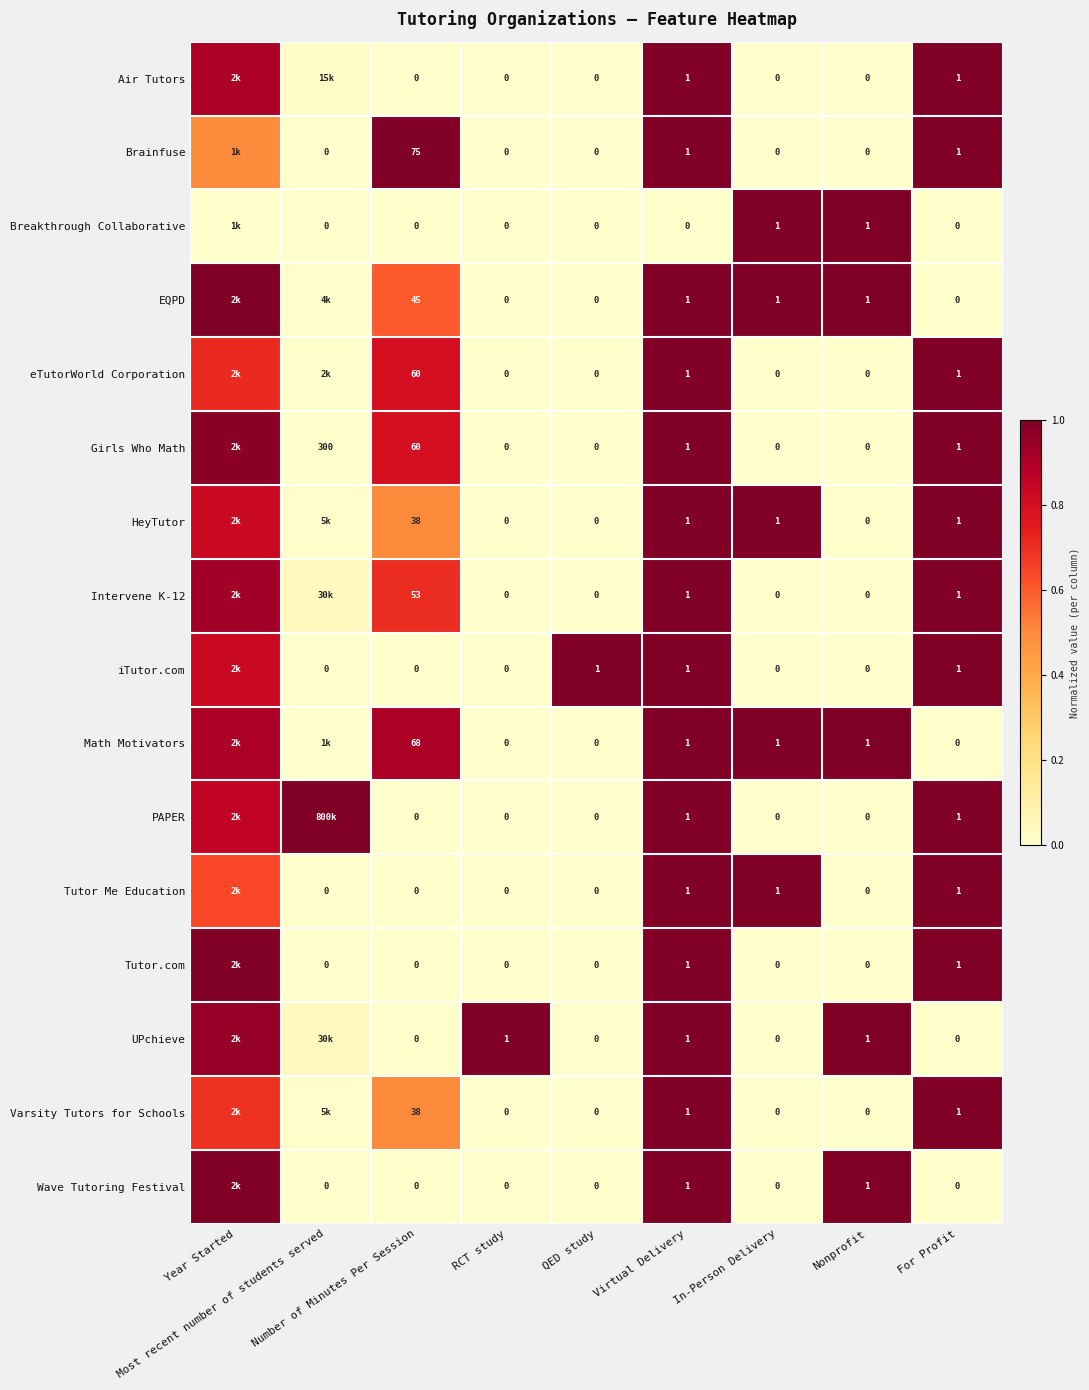

Between Year Started and RCT study, which is larger?

Year Started